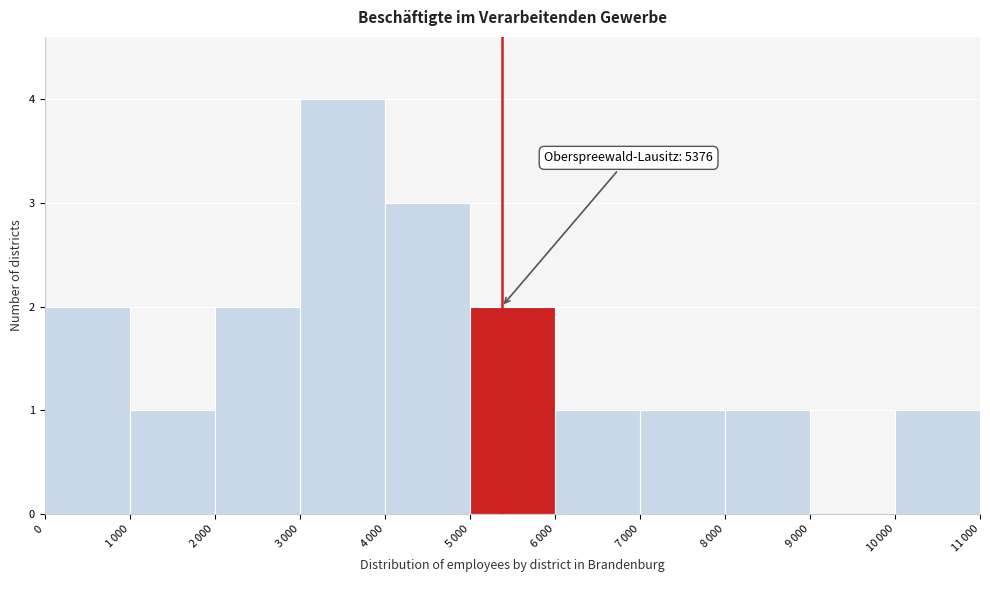

What is the greatest value displayed?

4